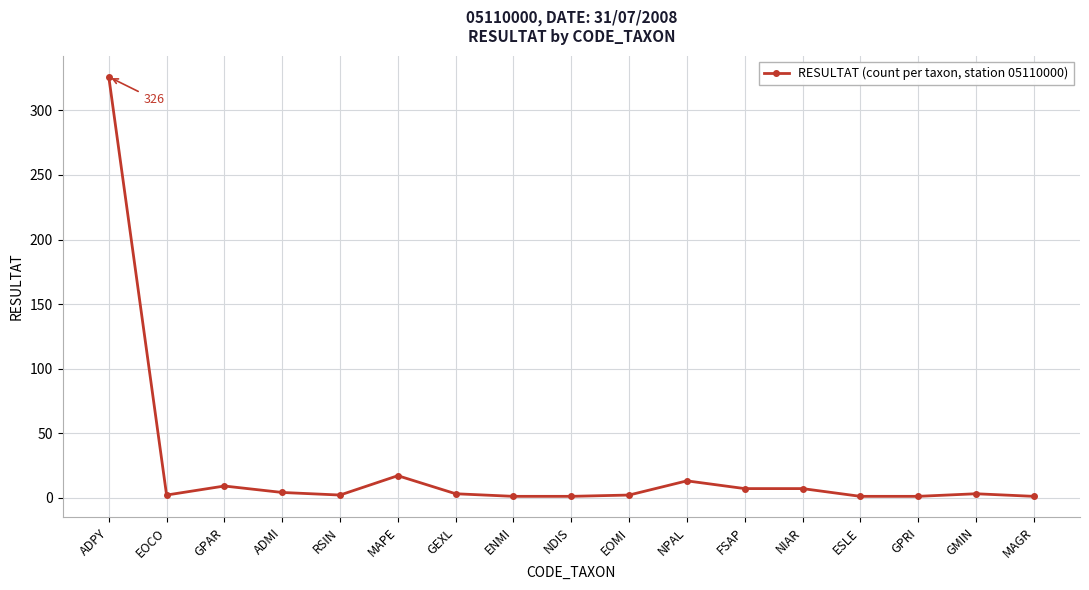

True or false: there are more than 0 points higher than both neighbors.

True